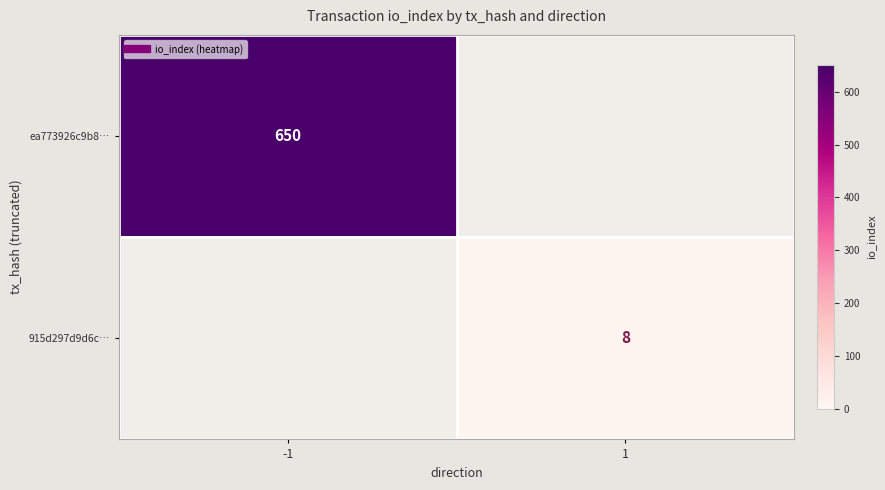

What is the highest value of the ea773926c9b8… series?

650